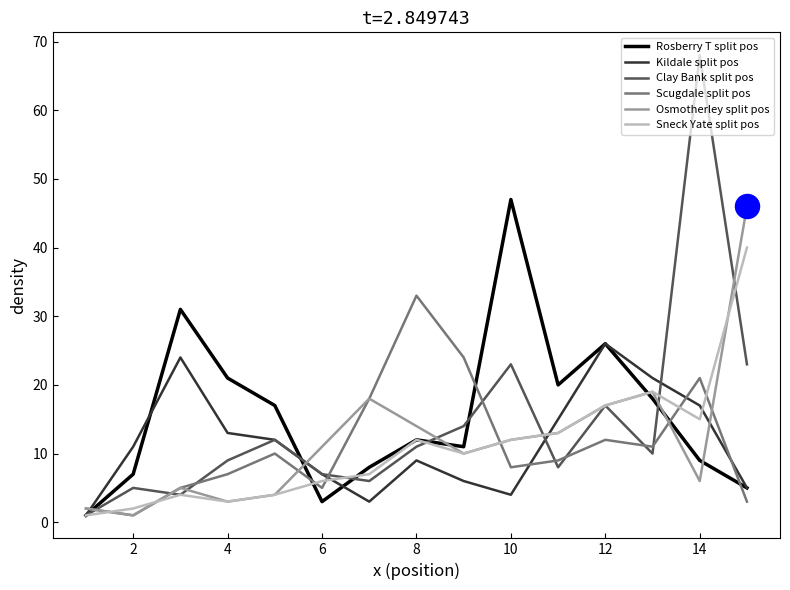

Which series has the widest spread of values?

Clay Bank split pos